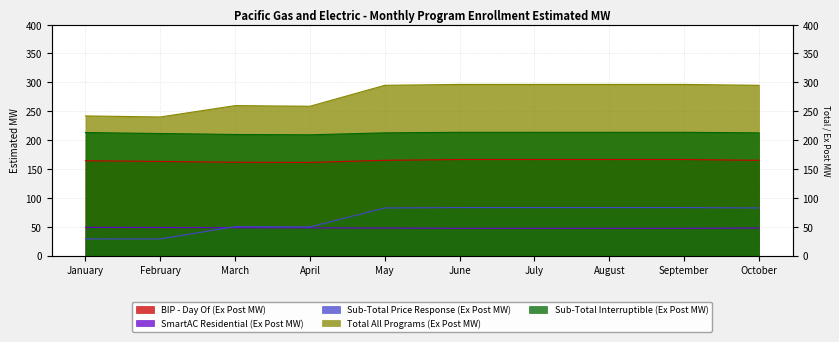

Reading left to right, extract all data points from this chart.

BIP - Day Of (Ex Post MW): January=164.2	February=162.9	March=161.5	April=161.2	May=164.9	June=166.2	July=166.2	August=166.2	September=166.2	October=164.9
SmartAC Residential (Ex Post MW): January=48.8	February=48.5	March=48.1	April=47.9	May=47.6	June=47.1	July=47.1	August=47.1	September=47.1	October=47.6
Sub-Total Price Response (Ex Post MW): January=28.8	February=28.6	March=50.0	April=49.5	May=82.4	June=83.0	July=83.0	August=83.0	September=83.0	October=82.4
Total All Programs (Ex Post MW): January=241.8	February=240.0	March=259.7	April=258.6	May=294.9	June=296.4	July=296.4	August=296.4	September=296.4	October=294.9
Sub-Total Interruptible (Ex Post MW): January=213.0	February=211.3	March=209.7	April=209.1	May=212.5	June=213.4	July=213.4	August=213.4	September=213.4	October=212.5